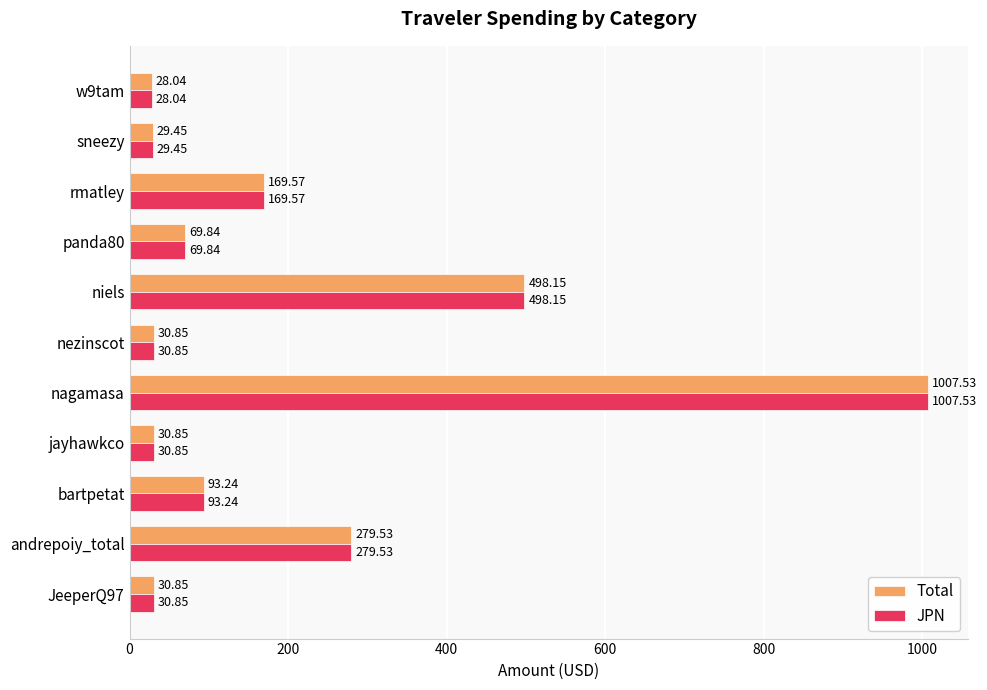

At which label is Total closest to 517?

niels